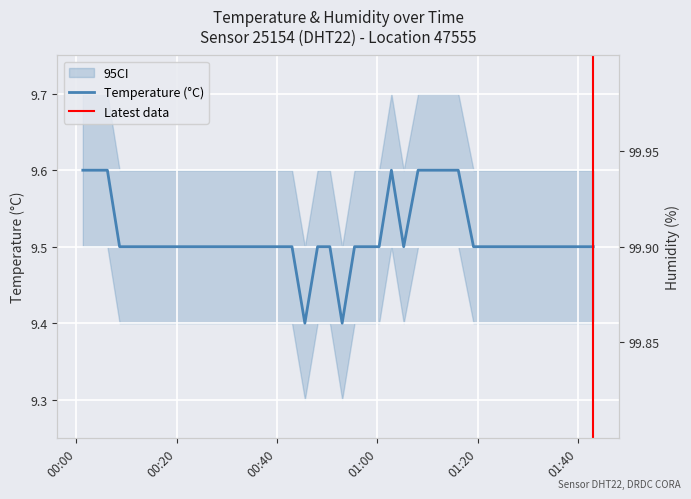

What is the difference between the maximum and second lowest values?

0.2